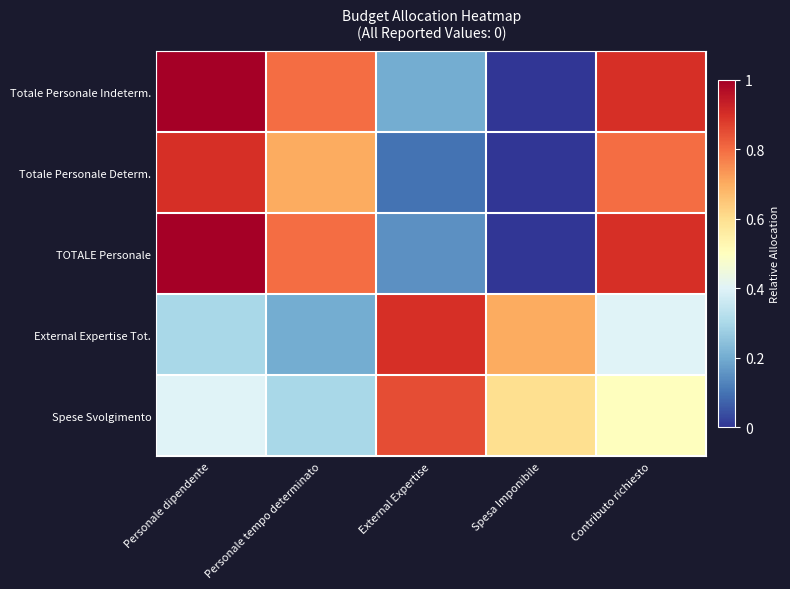

Which series changed the most between Personale tempo determinato and External Expertise?

External Expertise Tot.